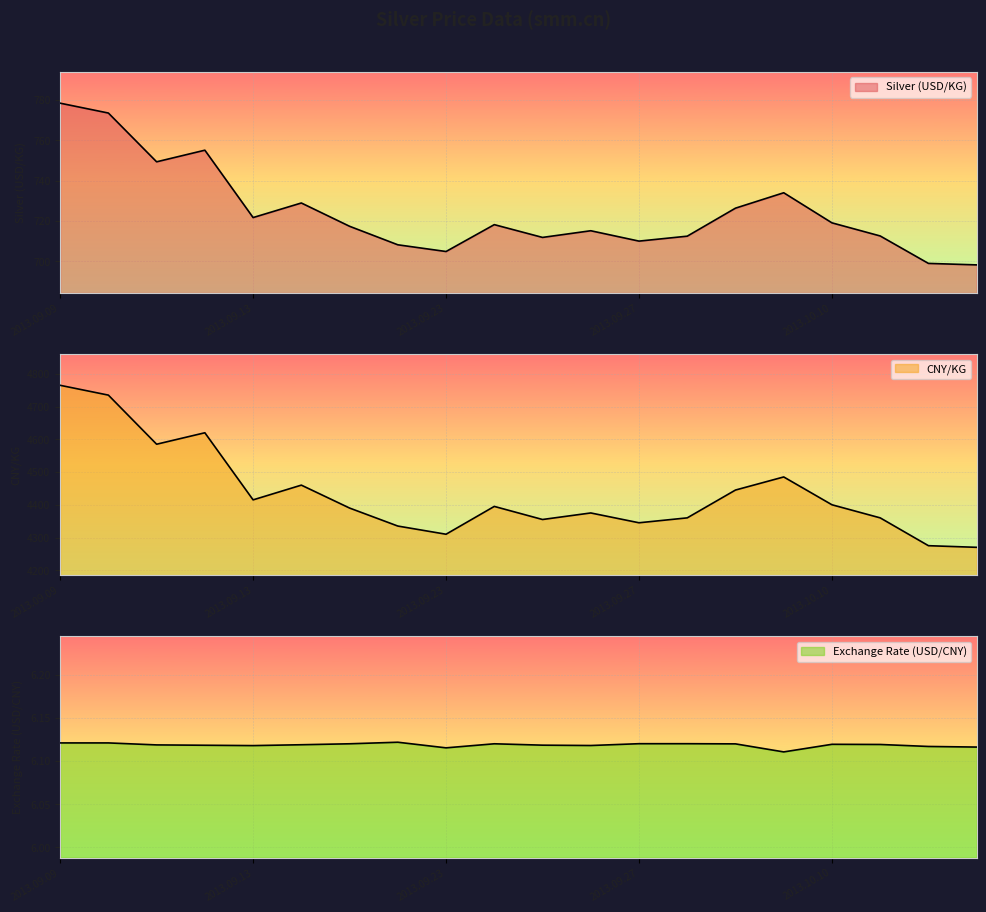

How many series are shown in this chart?

3